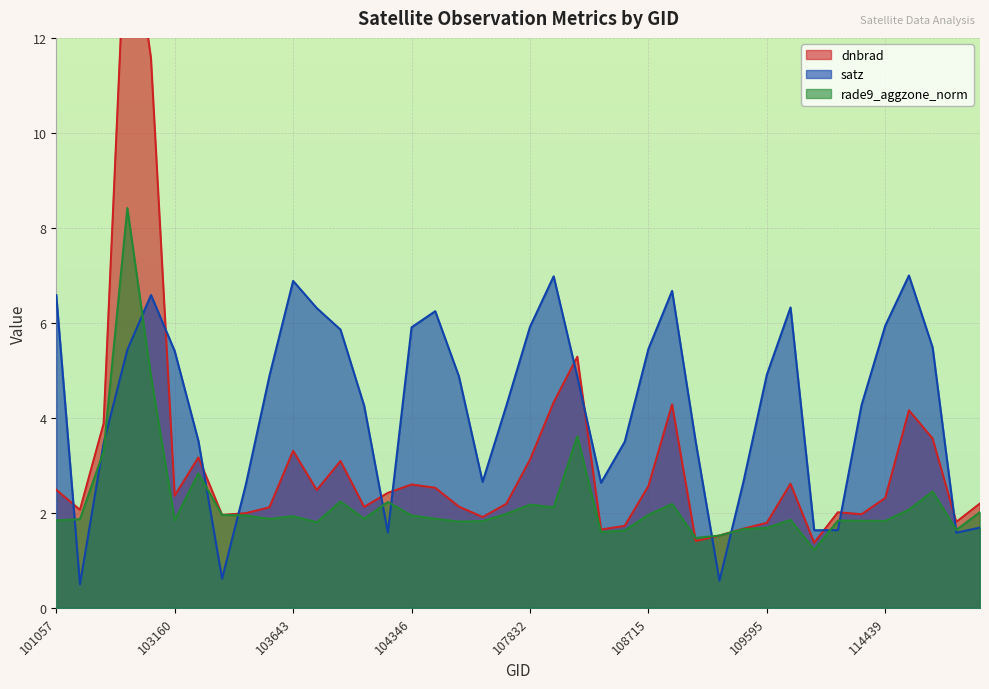

What is the difference between the dnbrad values at 109244 and 114439?

0.8